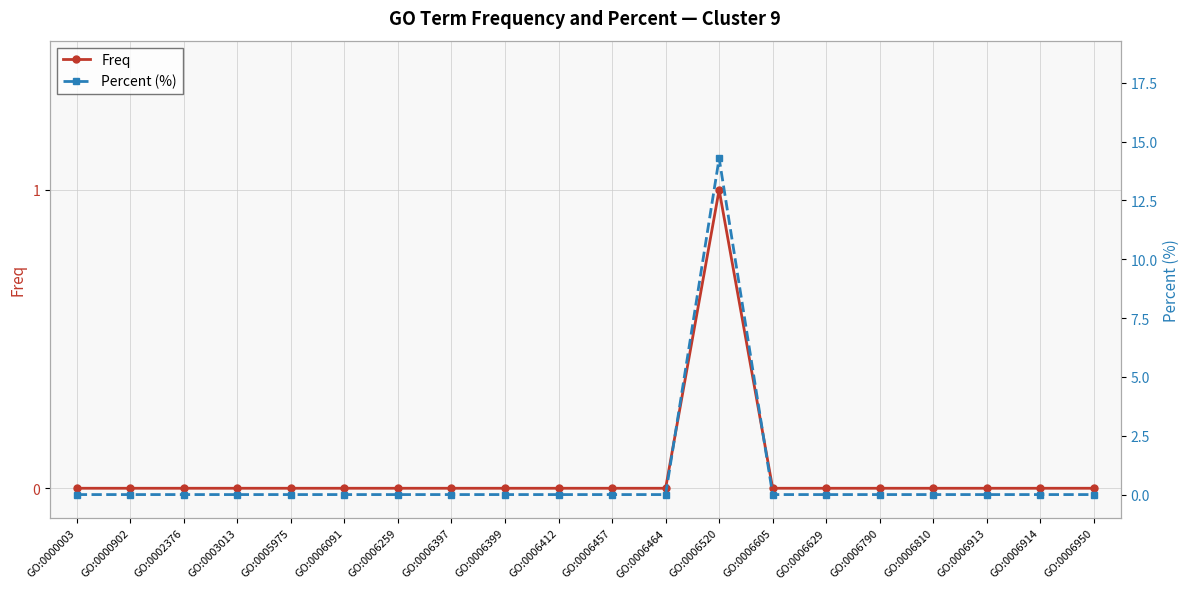

Reading left to right, what are all the values shown in this chart?

Freq: GO:0000003=0.0	GO:0000902=0.0	GO:0002376=0.0	GO:0003013=0.0	GO:0005975=0.0	GO:0006091=0.0	GO:0006259=0.0	GO:0006397=0.0	GO:0006399=0.0	GO:0006412=0.0	GO:0006457=0.0	GO:0006464=0.0	GO:0006520=1.0	GO:0006605=0.0	GO:0006629=0.0	GO:0006790=0.0	GO:0006810=0.0	GO:0006913=0.0	GO:0006914=0.0	GO:0006950=0.0
Percent (%): GO:0000003=0.0	GO:0000902=0.0	GO:0002376=0.0	GO:0003013=0.0	GO:0005975=0.0	GO:0006091=0.0	GO:0006259=0.0	GO:0006397=0.0	GO:0006399=0.0	GO:0006412=0.0	GO:0006457=0.0	GO:0006464=0.0	GO:0006520=14.3	GO:0006605=0.0	GO:0006629=0.0	GO:0006790=0.0	GO:0006810=0.0	GO:0006913=0.0	GO:0006914=0.0	GO:0006950=0.0